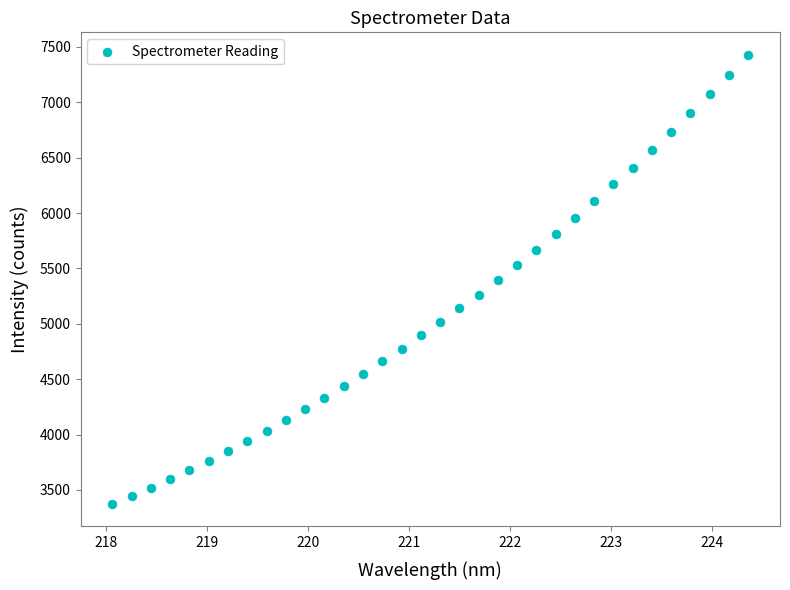

What is the range of Y values (max minus min)?

4057.1